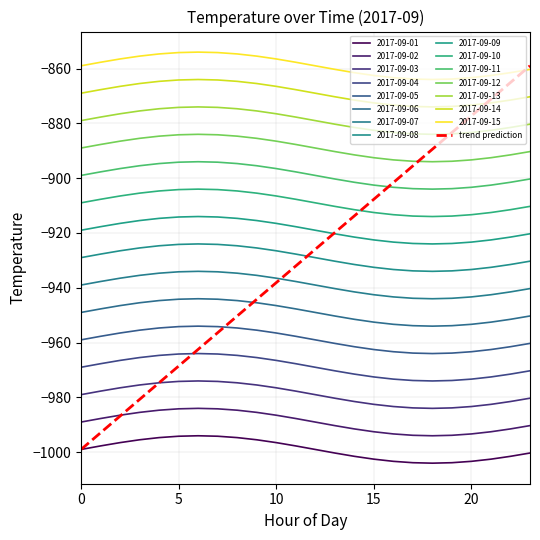

What is the label of the 16th point from the left?

15